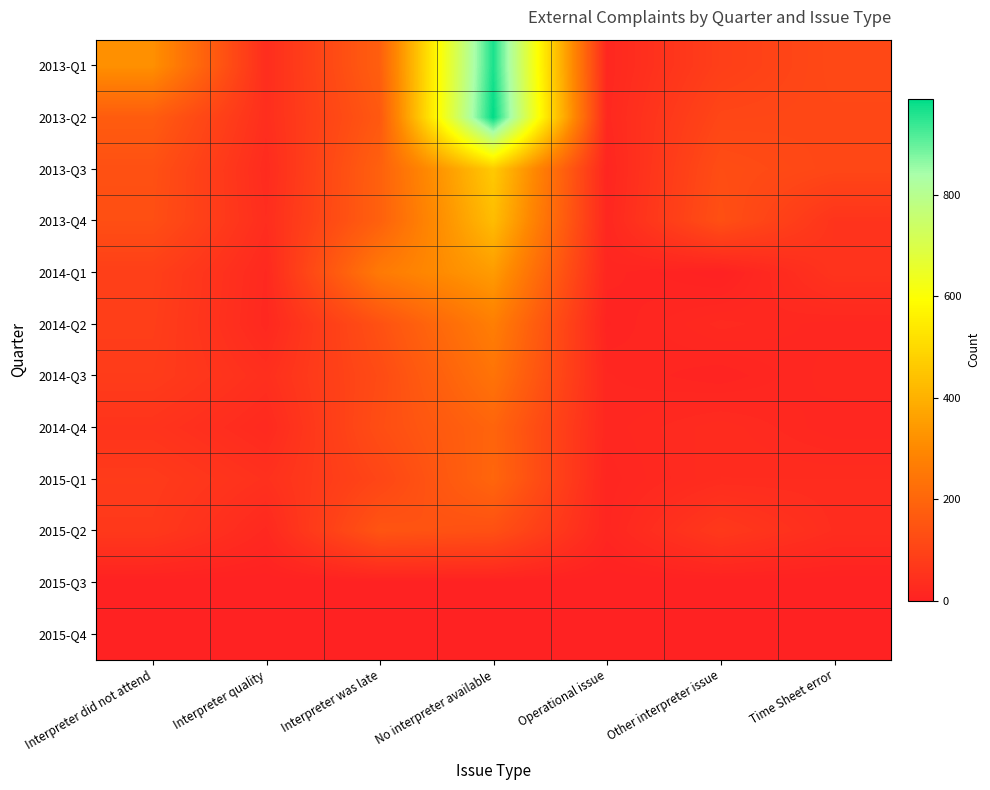

At how many categories does at least one series exceed 99?

5